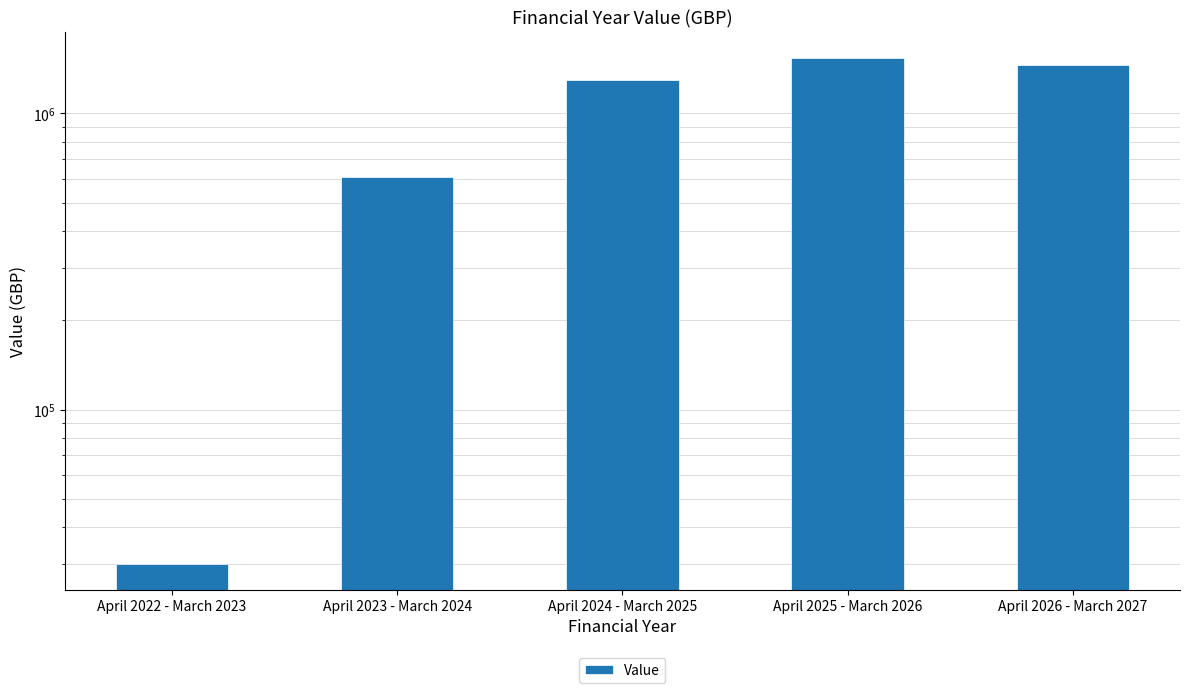

Reading left to right, list all the values displayed in this chart.

30000	610094	1299992	1544996	1454996